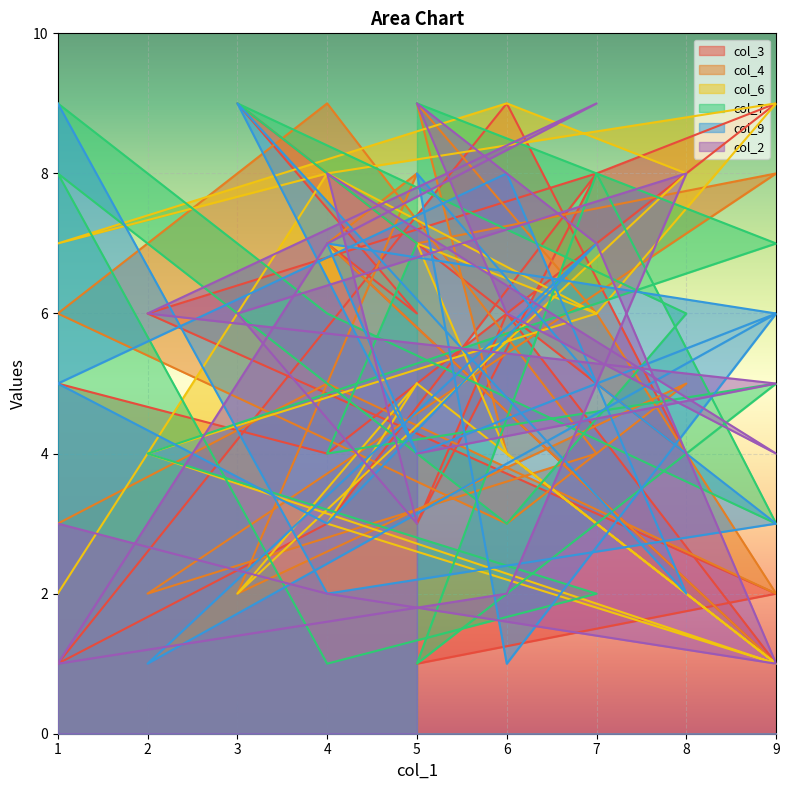

What is the total value across all series at 7?

36